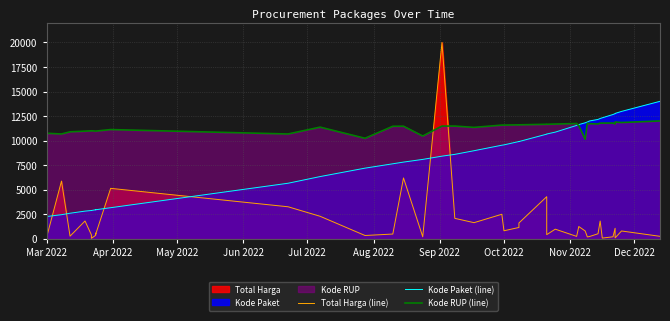

What is the difference between the maximum and minimum values in the Kode Paket (line) series?

11741.2